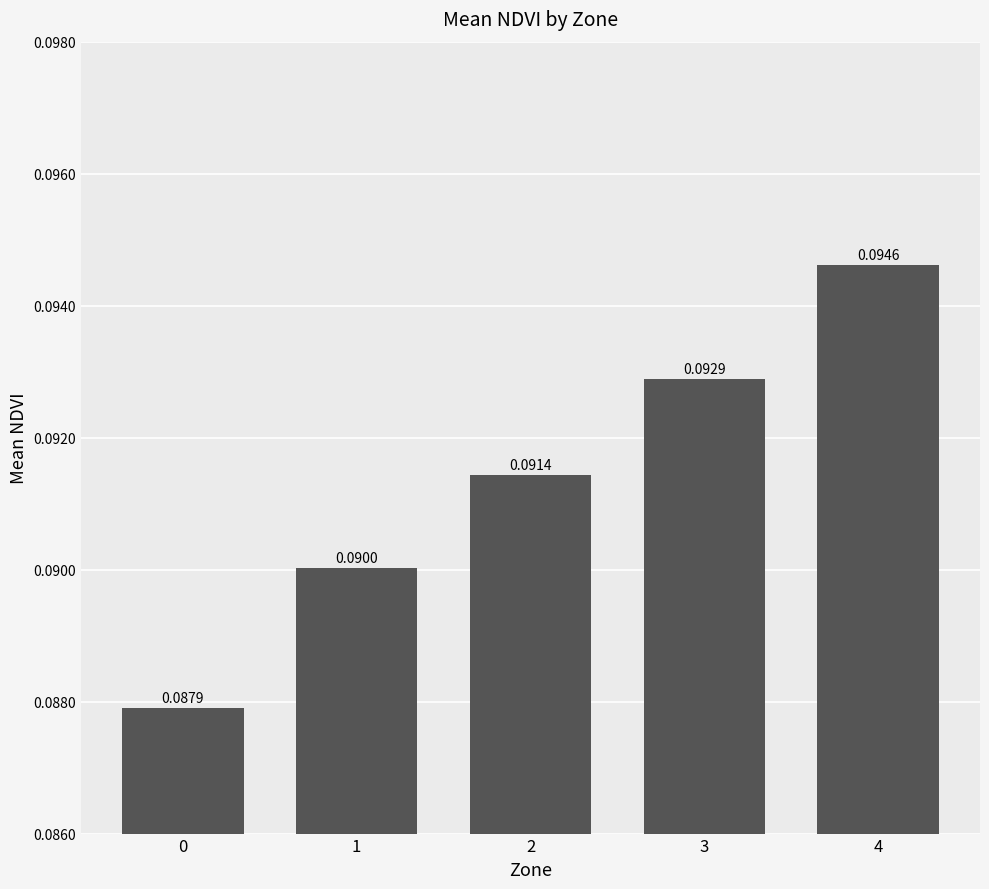

List the labels in order of value, largest first.

4, 3, 2, 1, 0